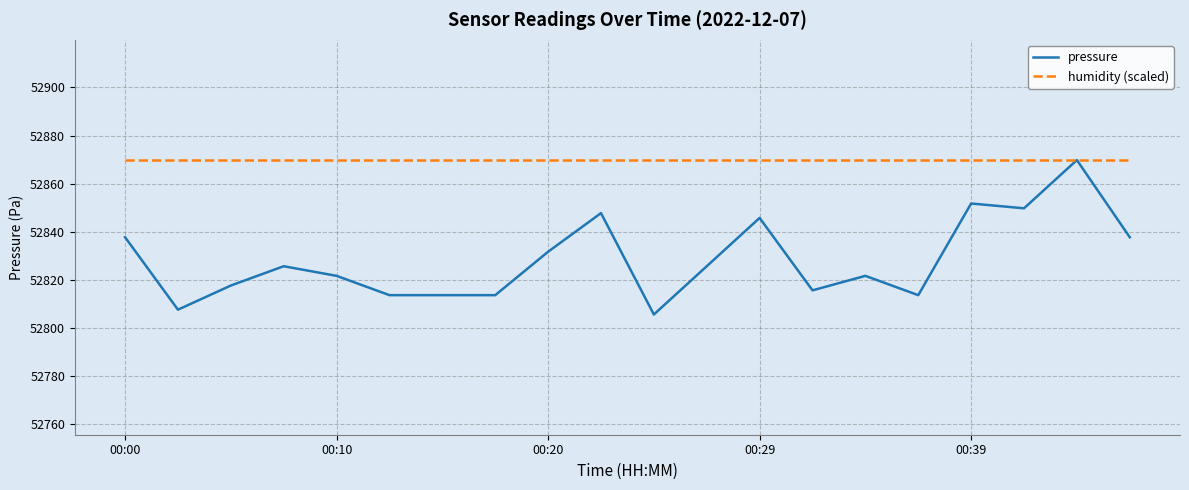

List the series in order of their overall mean, lowest first.

pressure, humidity (scaled)